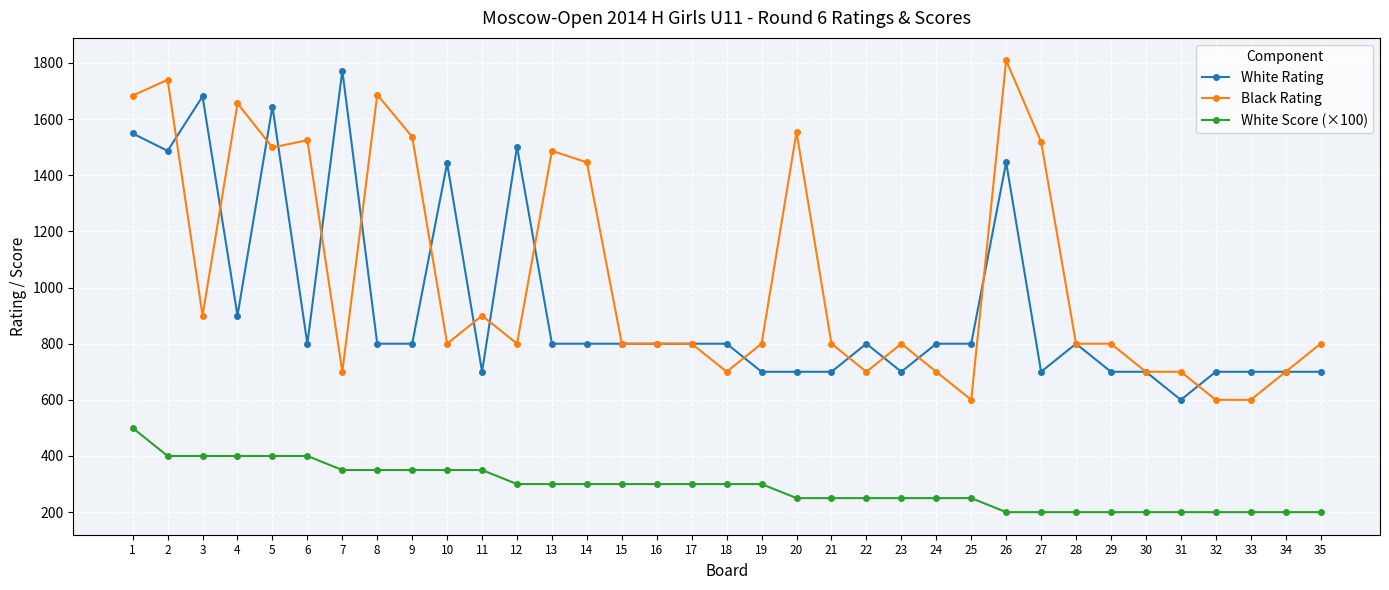

What is the difference between the maximum and minimum values in the Black Rating series?

1209